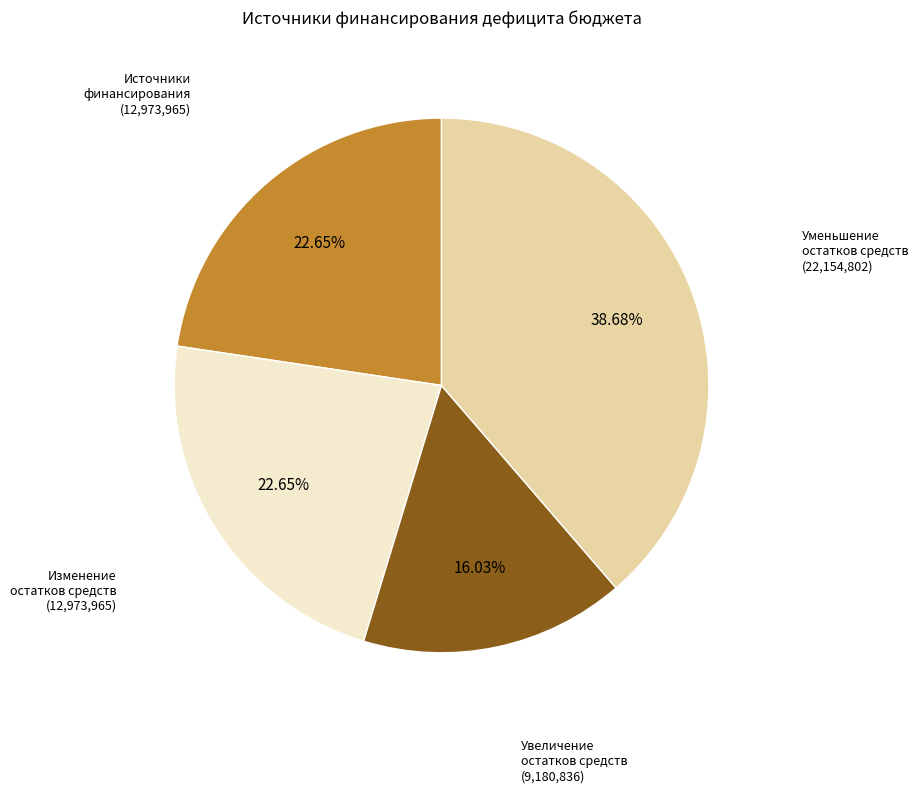

Does any single category account for the majority?

No